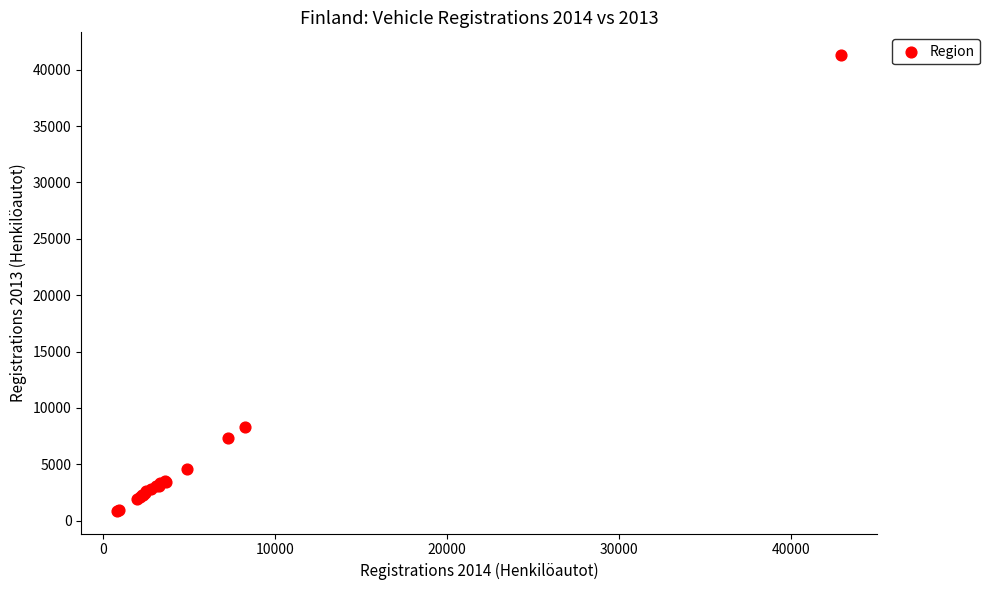

What Y value in the scatter plot is closest to 21089?

8342